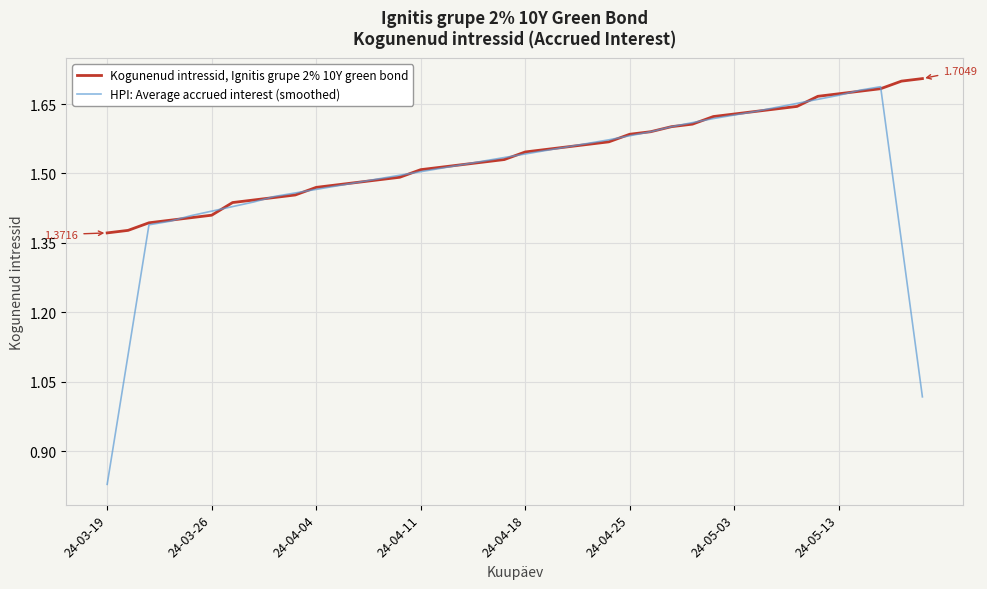

Is this an area chart (filled region under the line)?

No